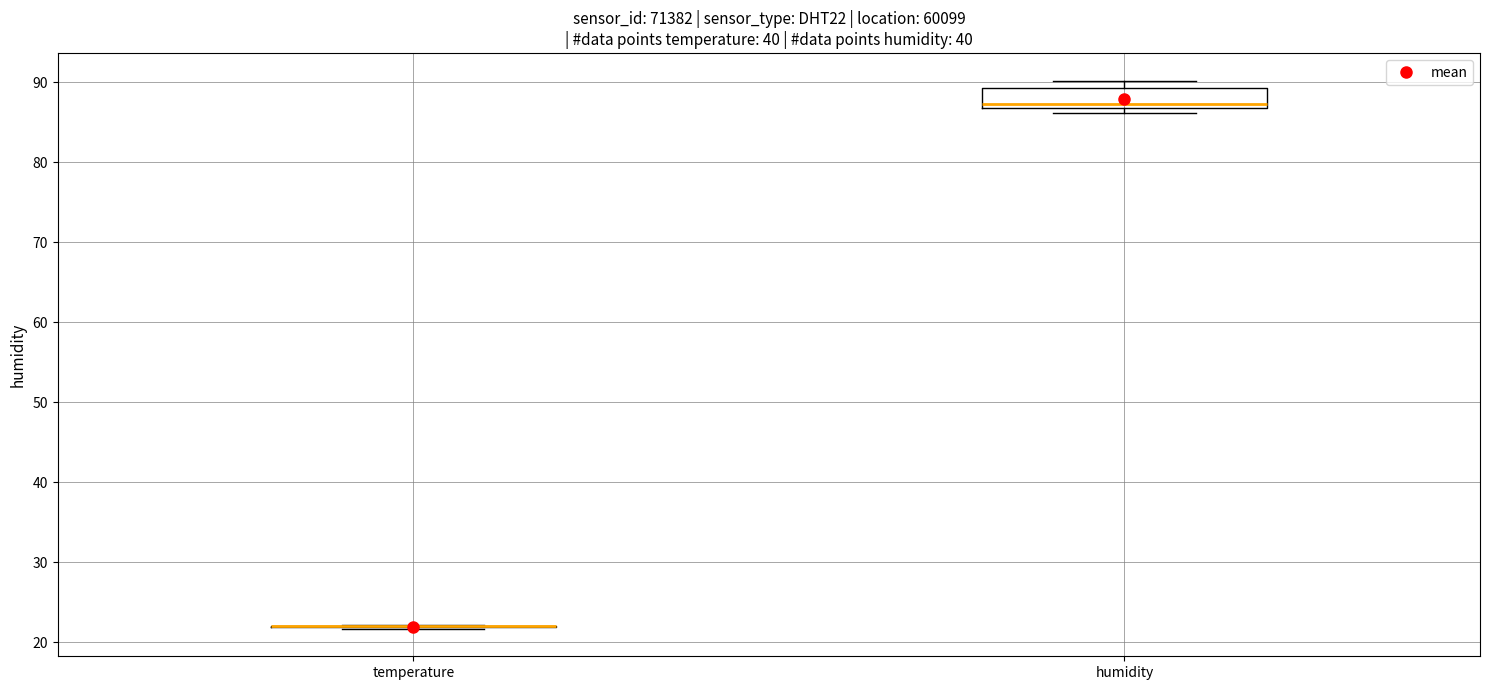

Where is the lower edge of the box for humidity on the y-axis? The values are not printed on the chart, so give them approximately, as read against the axis.

87